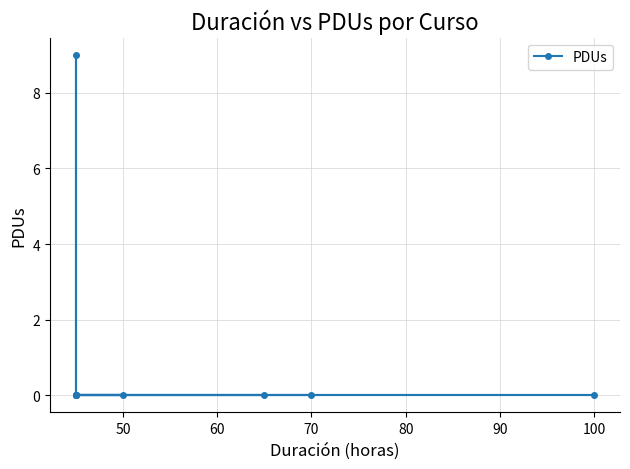

What is the average value?

1